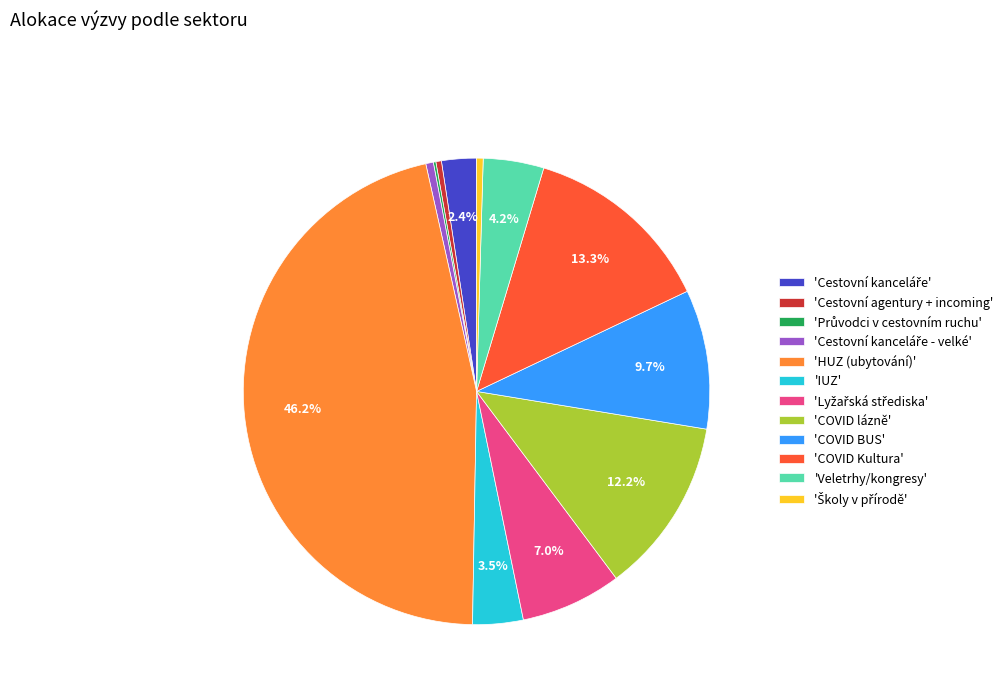

Which slice is the largest?

'HUZ (ubytování)'